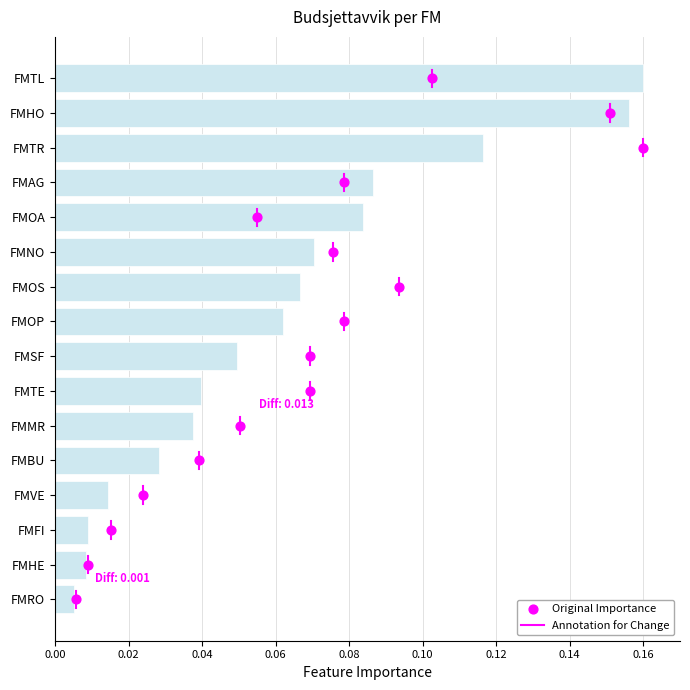

What is the total value across all series at 0.04?

2.0